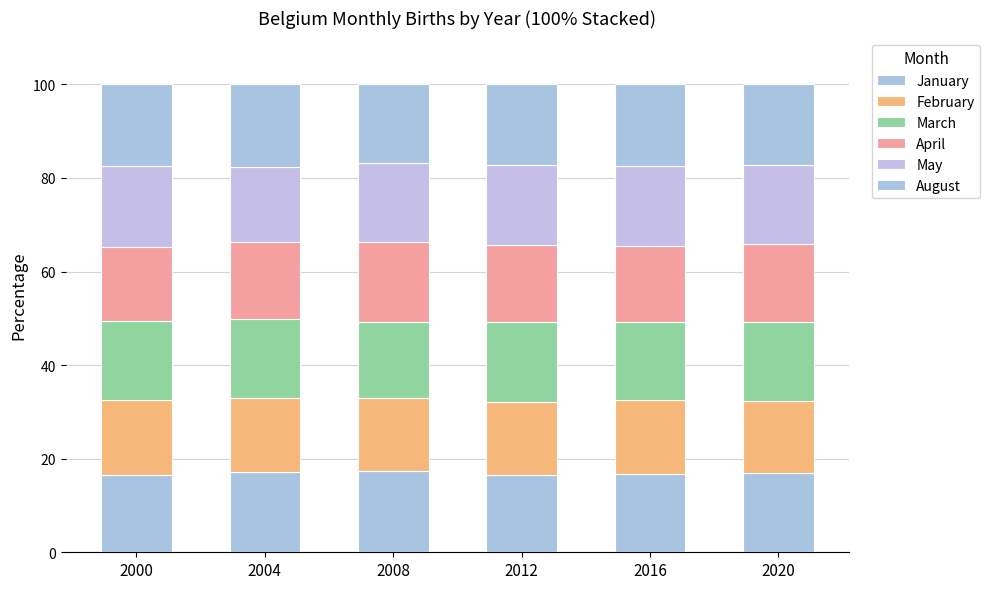

Read the April value at 2012.

16.4